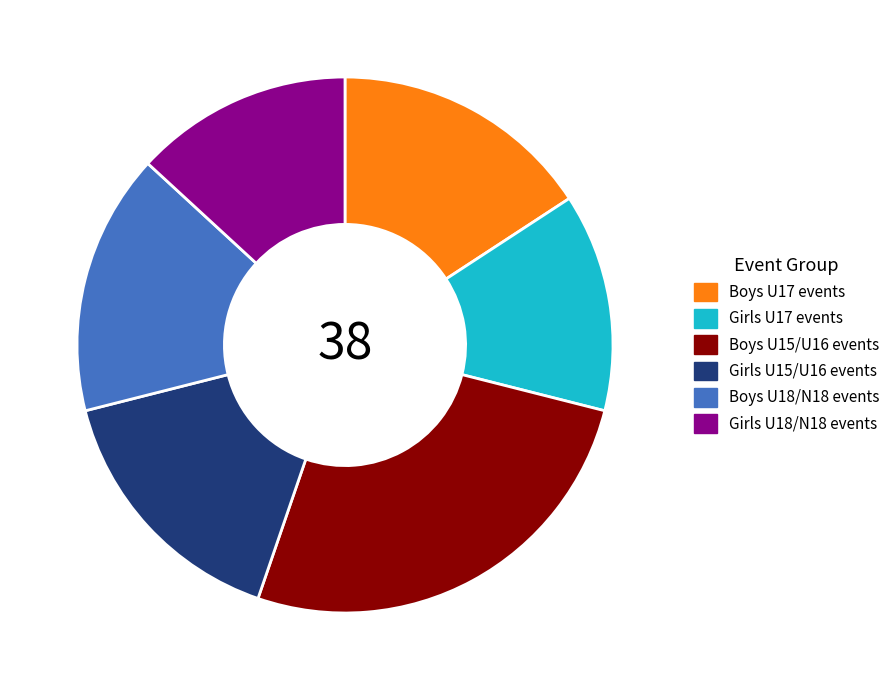

Does any single category account for the majority?

No